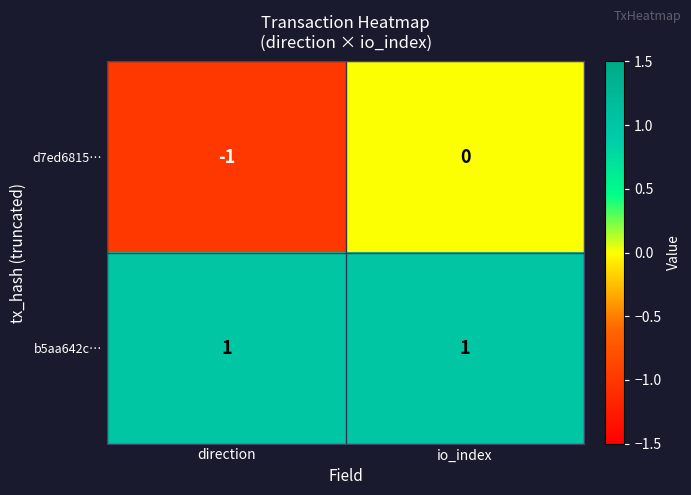

At which label is d7ed6815… closest to 0?

io_index